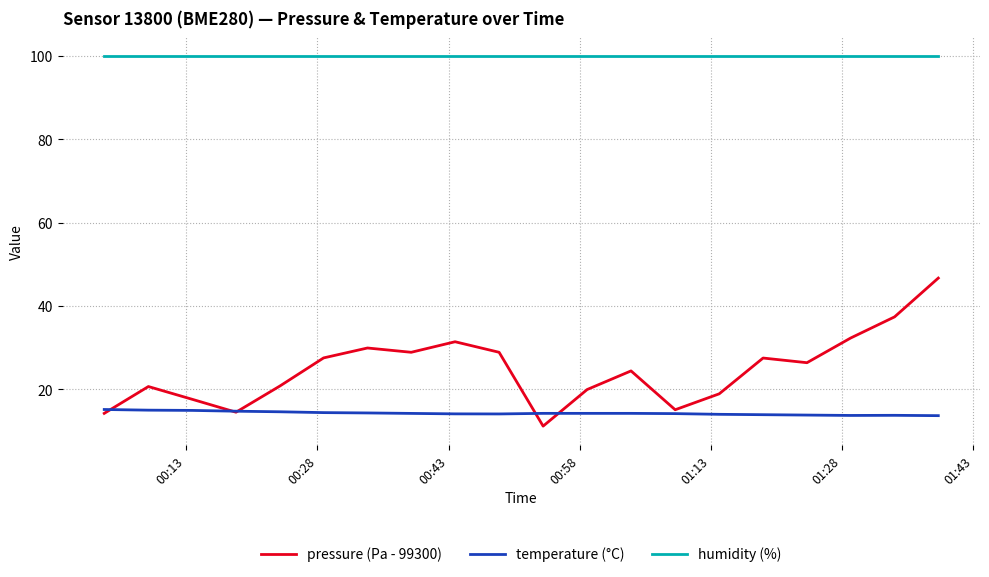

How many lines are shown in the chart?

3